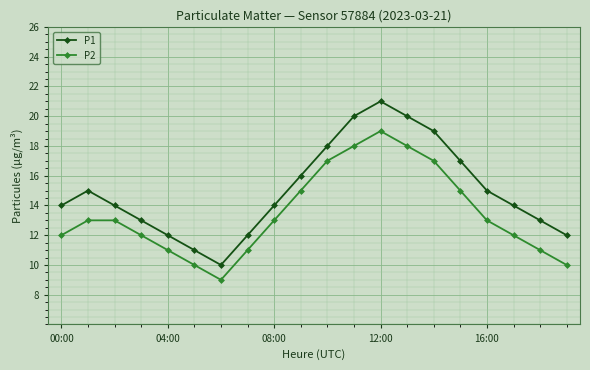

Count the P2 values in the range 11 to 17.

14